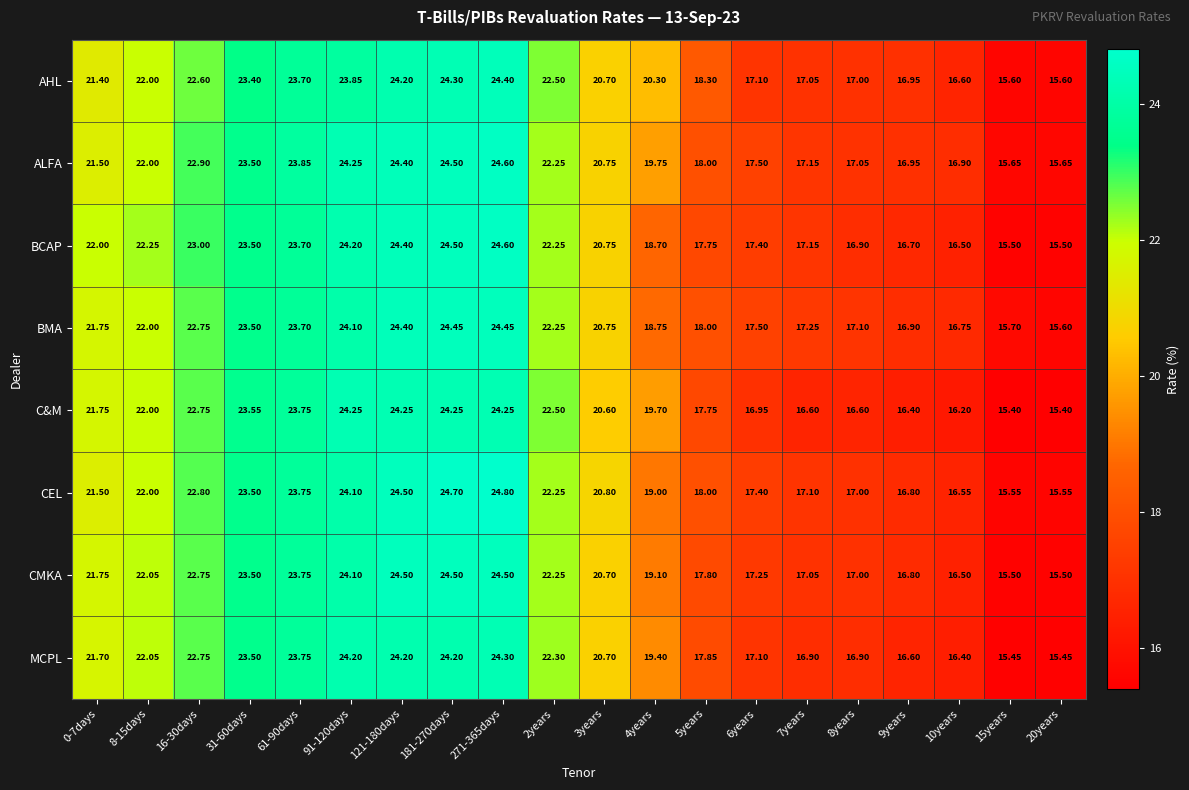

Is the value of BMA at 8years greater than the value of BCAP at 7years?

No